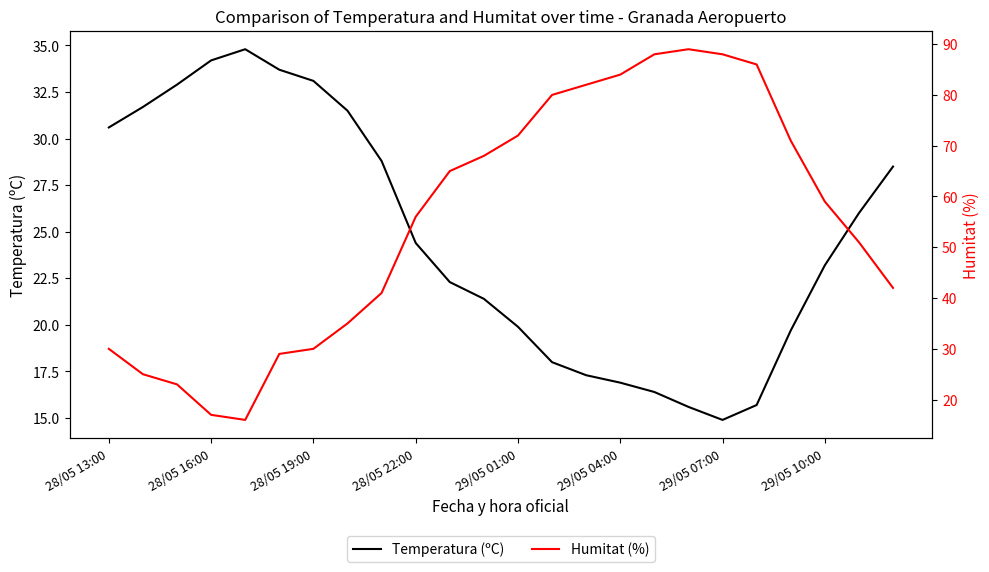

Reading right to left, list all the values displayed in this chart.

Temperatura (ºC): 28.5	26.0	23.2	19.7	15.7	14.9	15.6	16.4	16.9	17.3	18.0	19.9	21.4	22.3	24.4	28.8	31.5	33.1	33.7	34.8	34.2	32.9	31.7	30.6
Humitat (%): 42.0	51.0	59.0	71.0	86.0	88.0	89.0	88.0	84.0	82.0	80.0	72.0	68.0	65.0	56.0	41.0	35.0	30.0	29.0	16.0	17.0	23.0	25.0	30.0